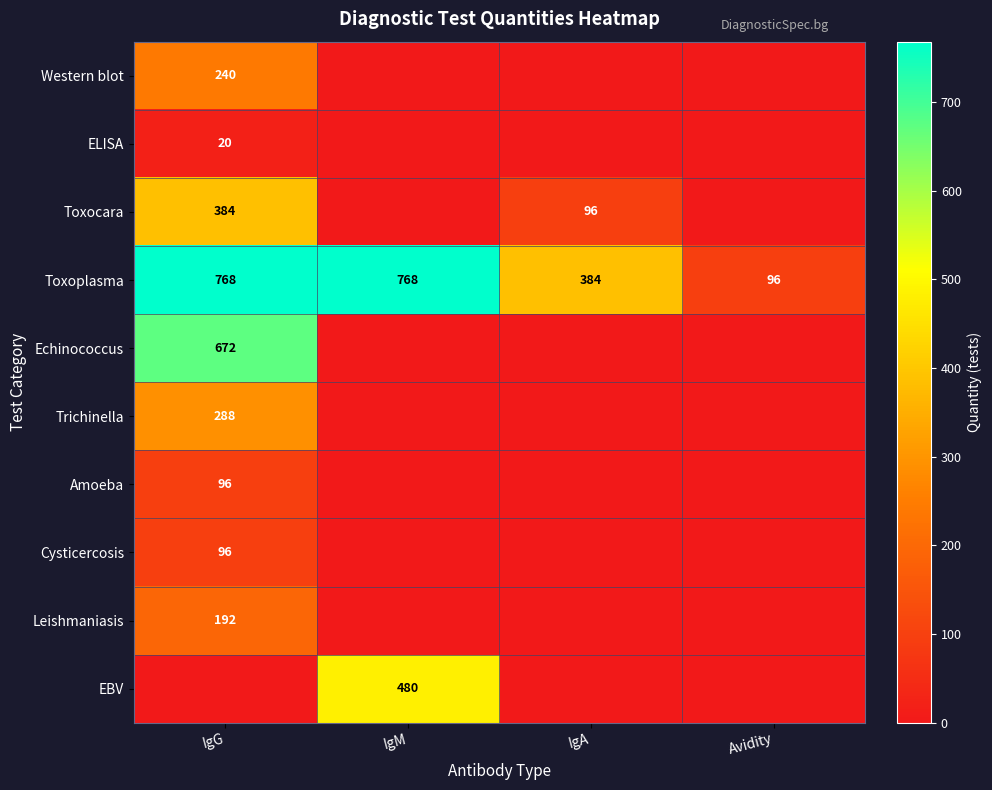

Is it true that Trichinella equals 466 at IgG?

False